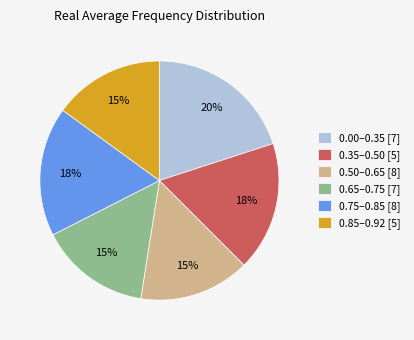

Which has a higher value, 0.35–0.50 [5] or 0.85–0.92 [5]?

0.35–0.50 [5]